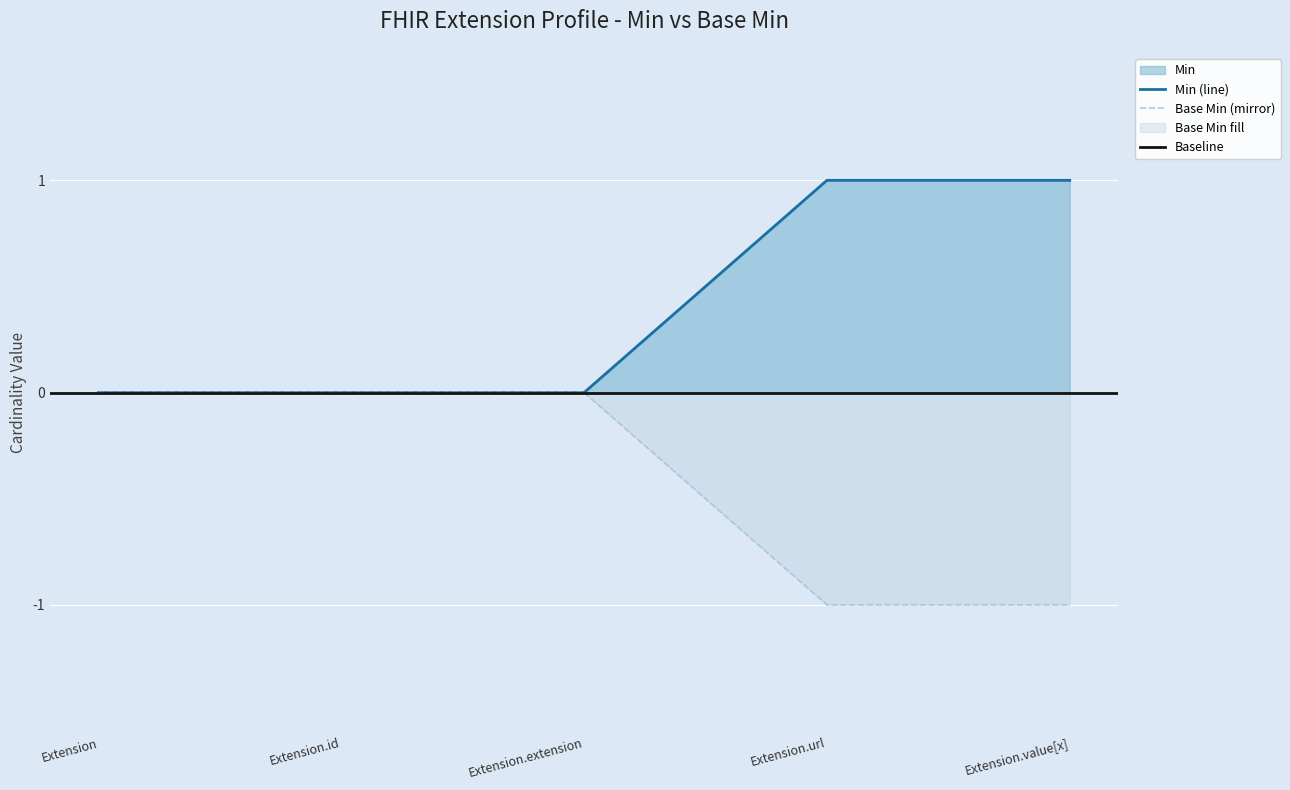

Reading left to right, list all the values displayed in this chart.

Min: Extension=0	Extension.id=0	Extension.extension=0	Extension.url=1	Extension.value[x]=1
Base Min: Extension=0	Extension.id=0	Extension.extension=0	Extension.url=-1	Extension.value[x]=-1